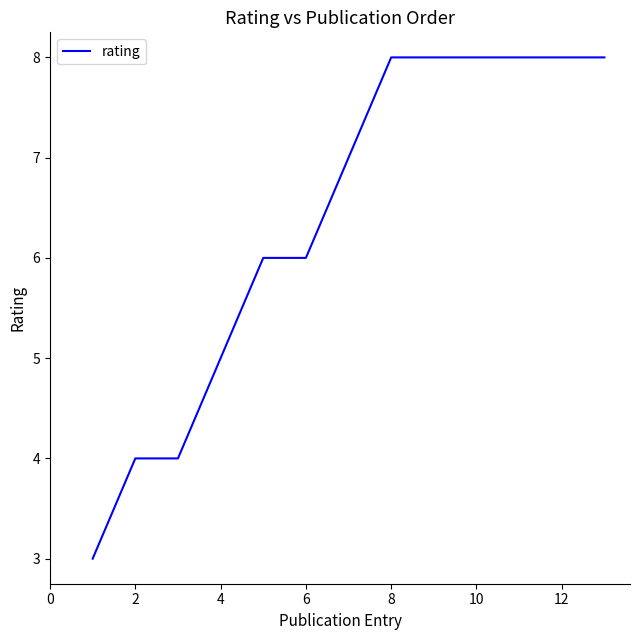

Does the chart have visible grid lines?

No